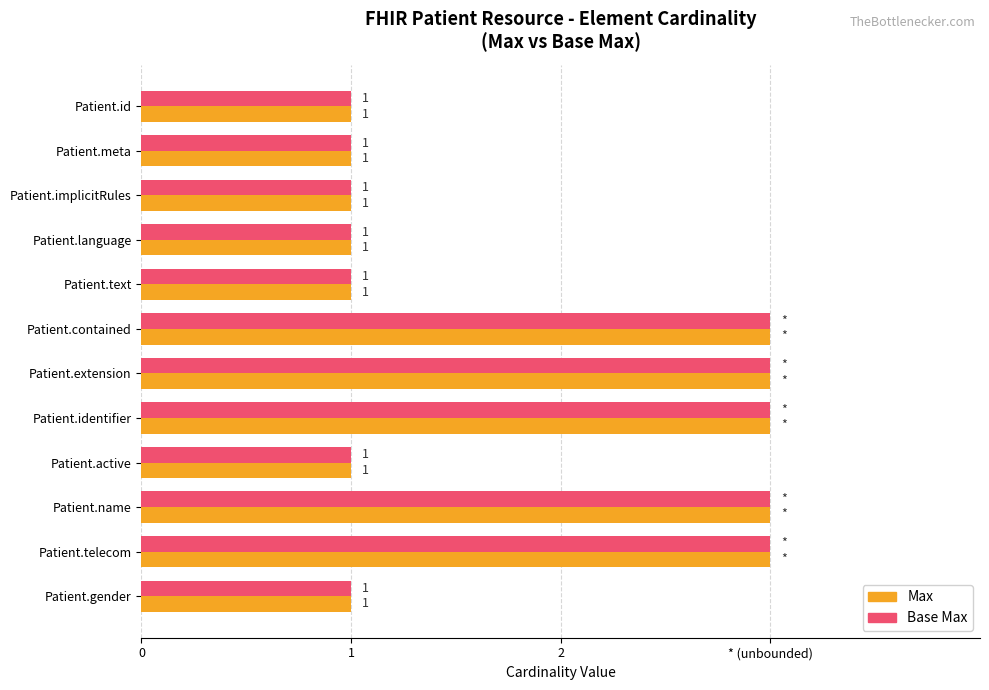

Reading left to right, extract all data points from this chart.

Max: 1	1	1	1	1	3	3	3	1	3	3	1
Base Max: 1	1	1	1	1	3	3	3	1	3	3	1